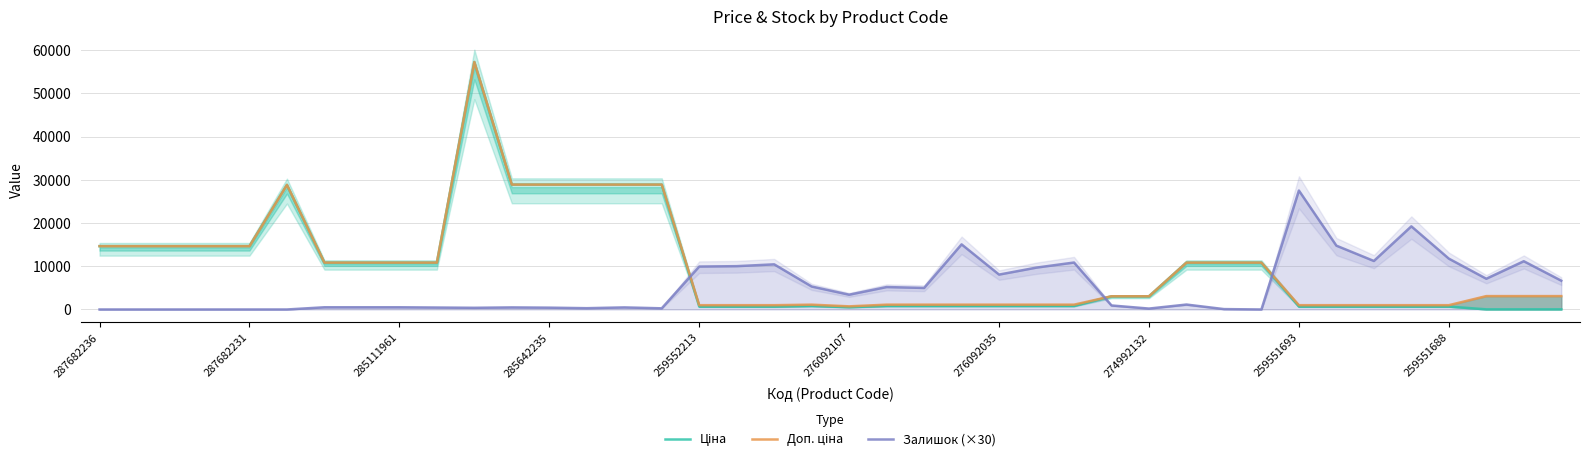

Rank the series by their maximum value, from lowest to highest.

Залишок (×30), Ціна, Доп. ціна